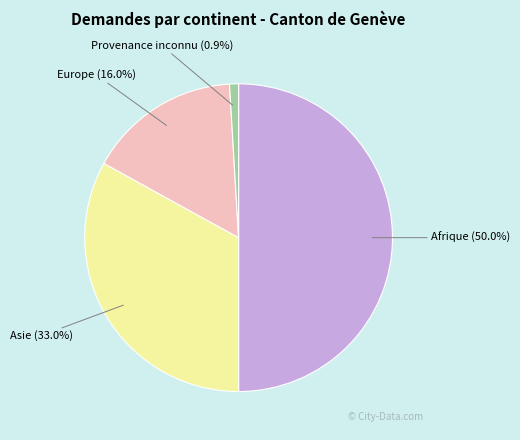

Which slice is the largest?

Afrique